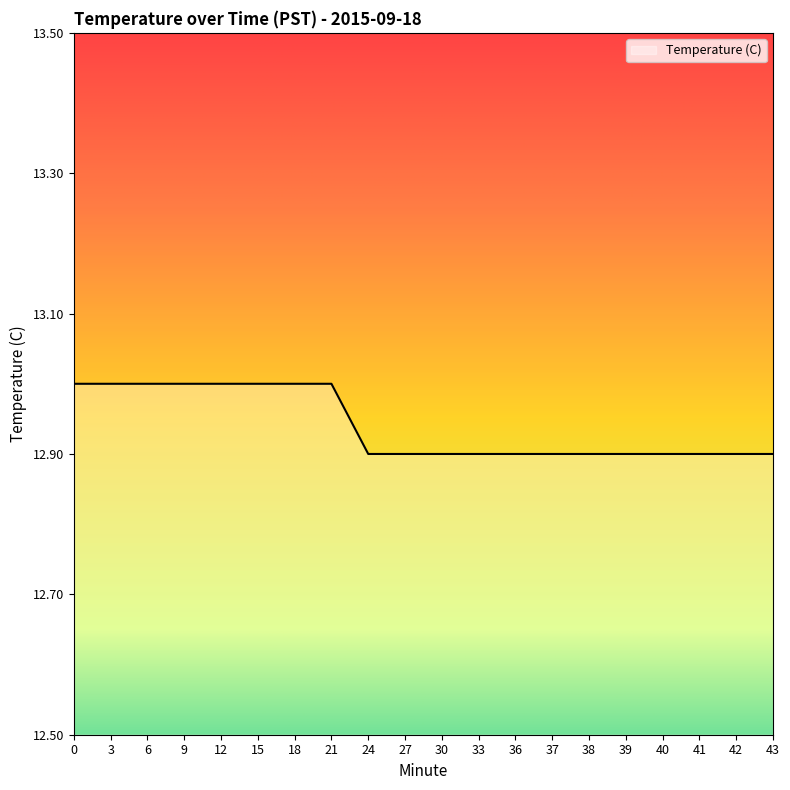

The chart shows a value of 12.9 at 38. True or false?

True